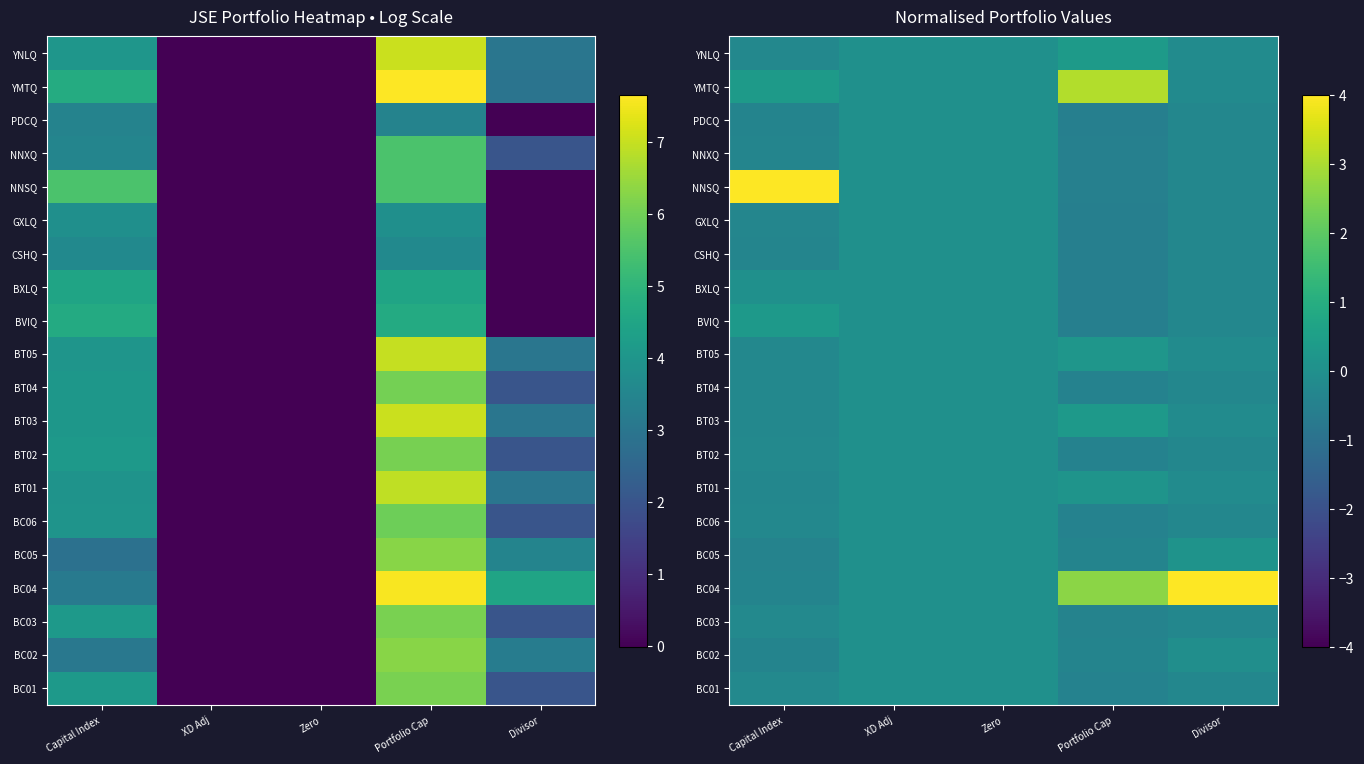

At which category is the sum across all series the highest?

Portfolio Cap